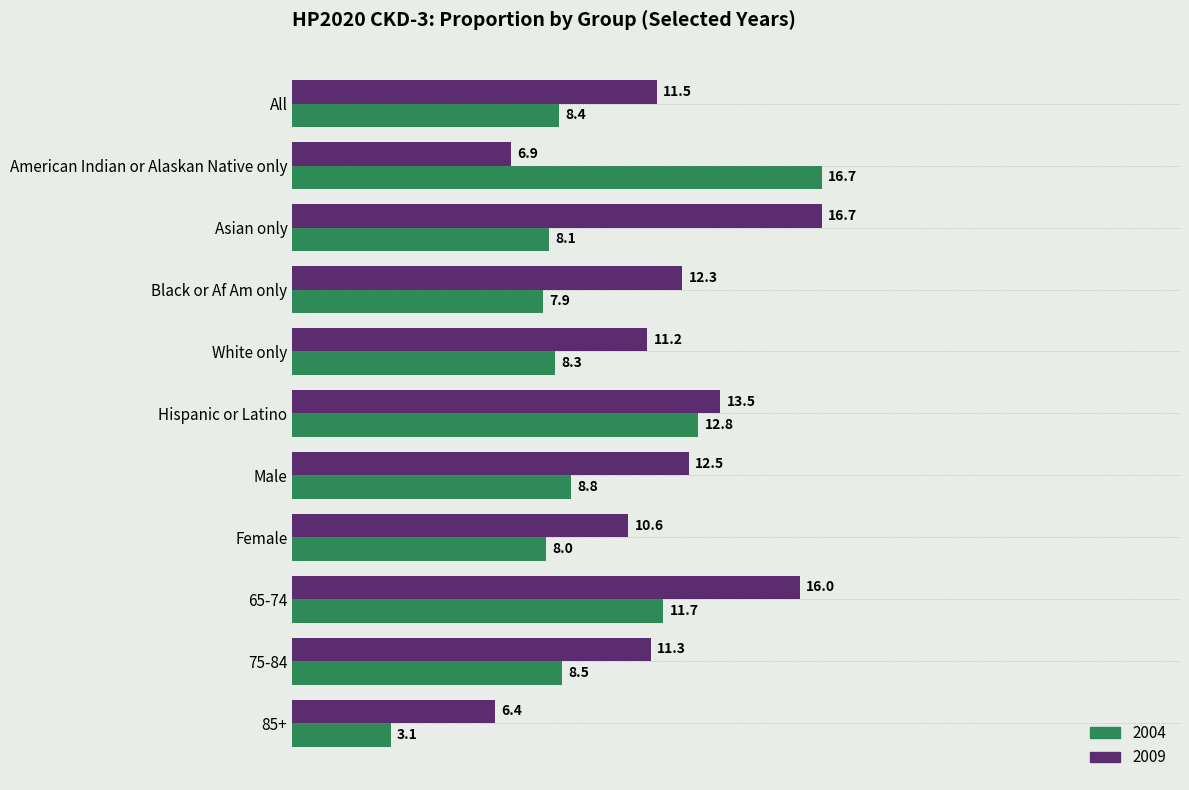

At which label is 2009 closest to 11?

White only